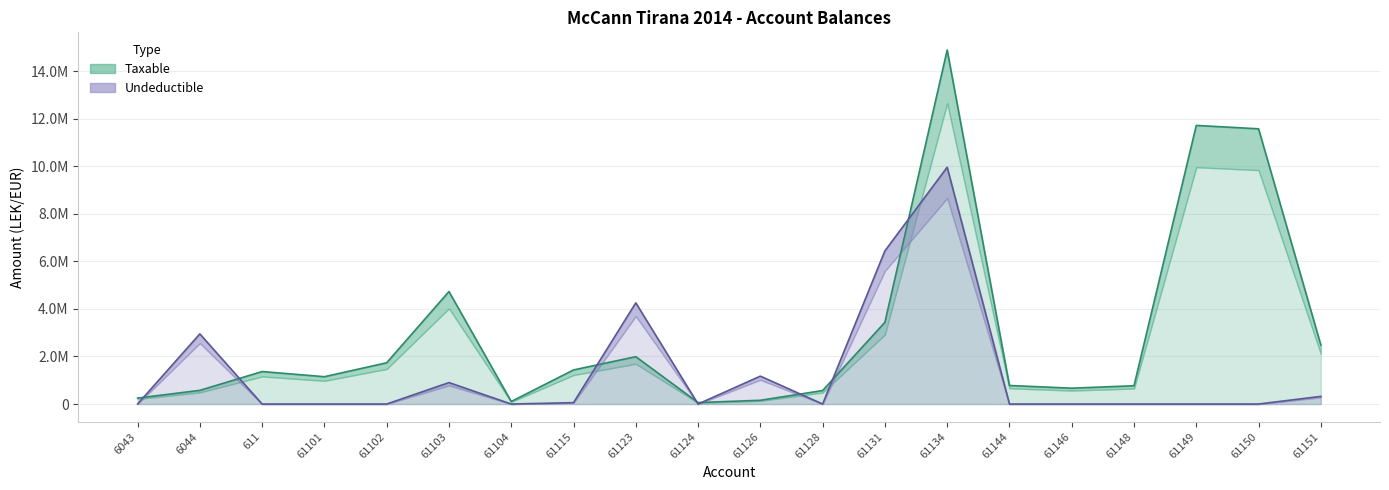

What are all the series names shown in the legend?

Taxable, Undeductible